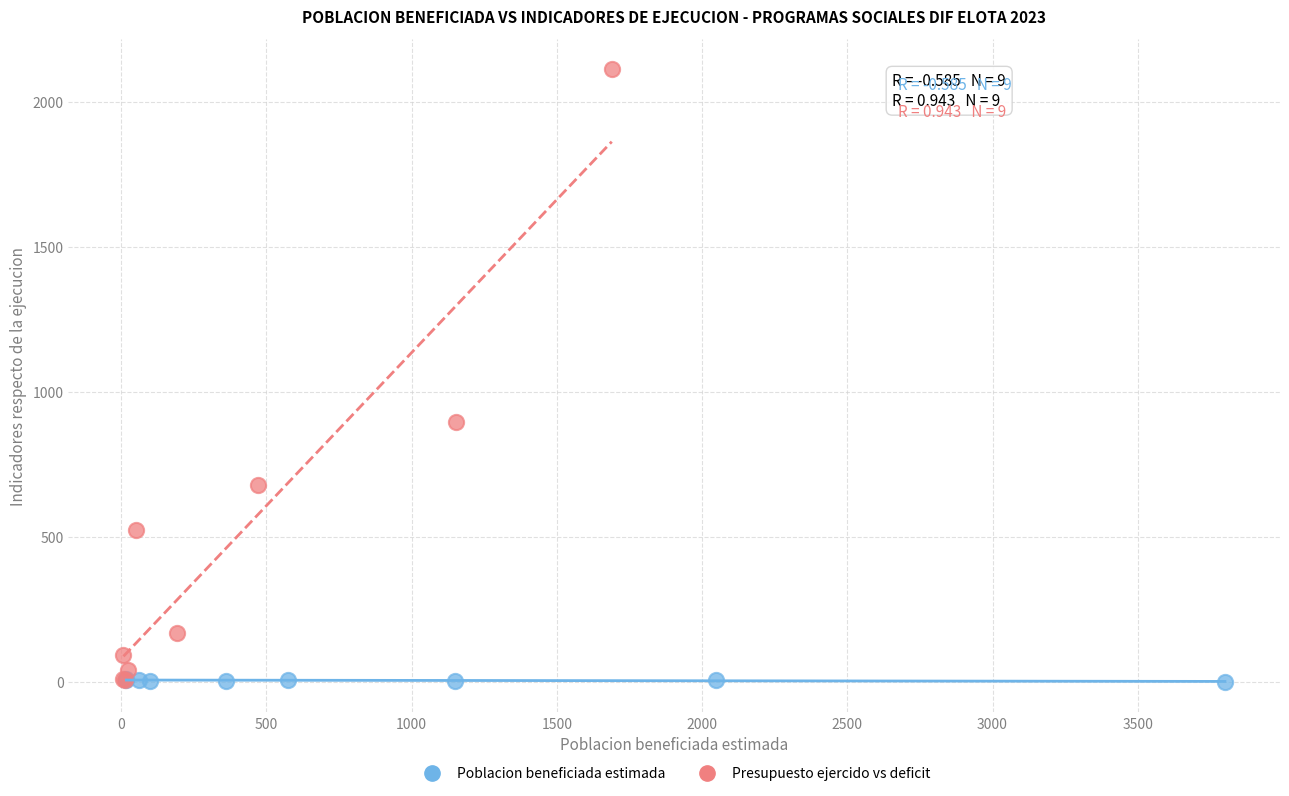

Which series has the largest Y range (max minus min)?

Presupuesto ejercido vs deficit